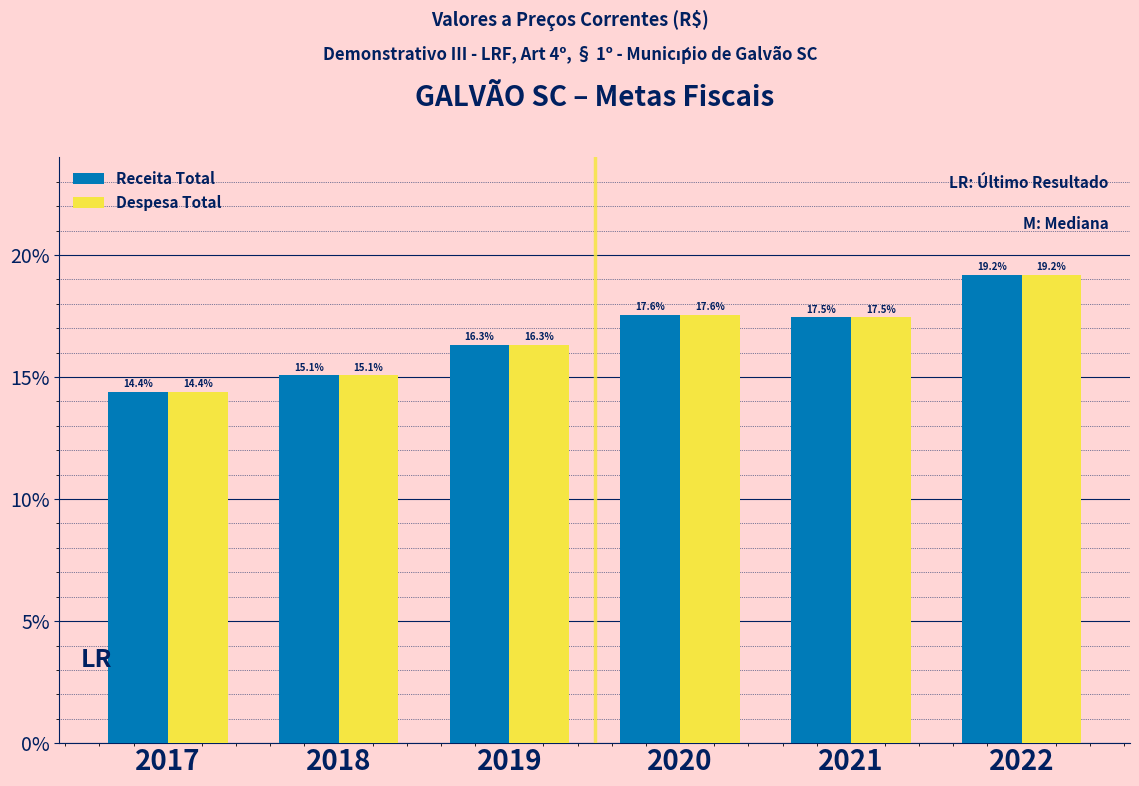

Reading left to right, transcribe all the data shown in this chart.

Receita Total: 2017=14.4	2018=15.1	2019=16.3	2020=17.6	2021=17.5	2022=19.2
Despesa Total: 2017=14.4	2018=15.1	2019=16.3	2020=17.6	2021=17.5	2022=19.2